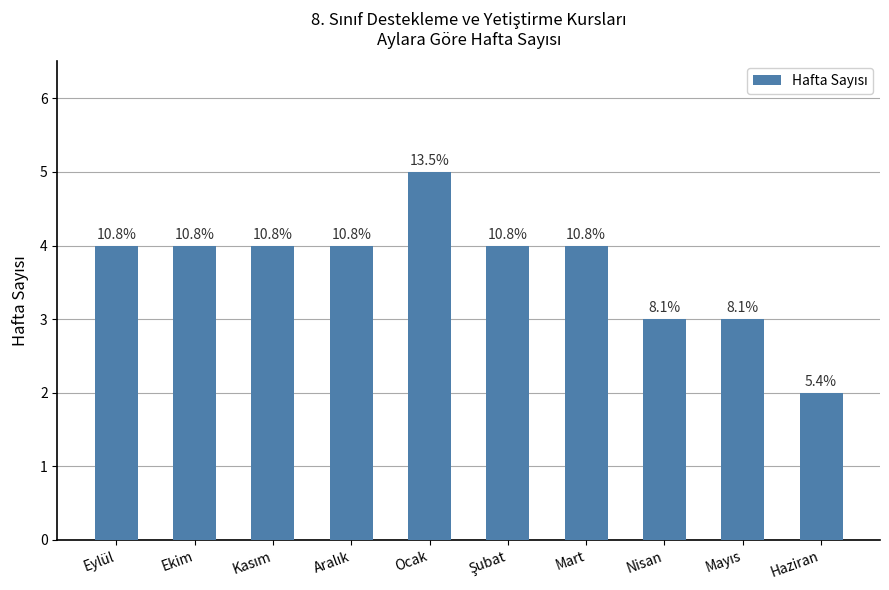

How many bars are there in total?

10